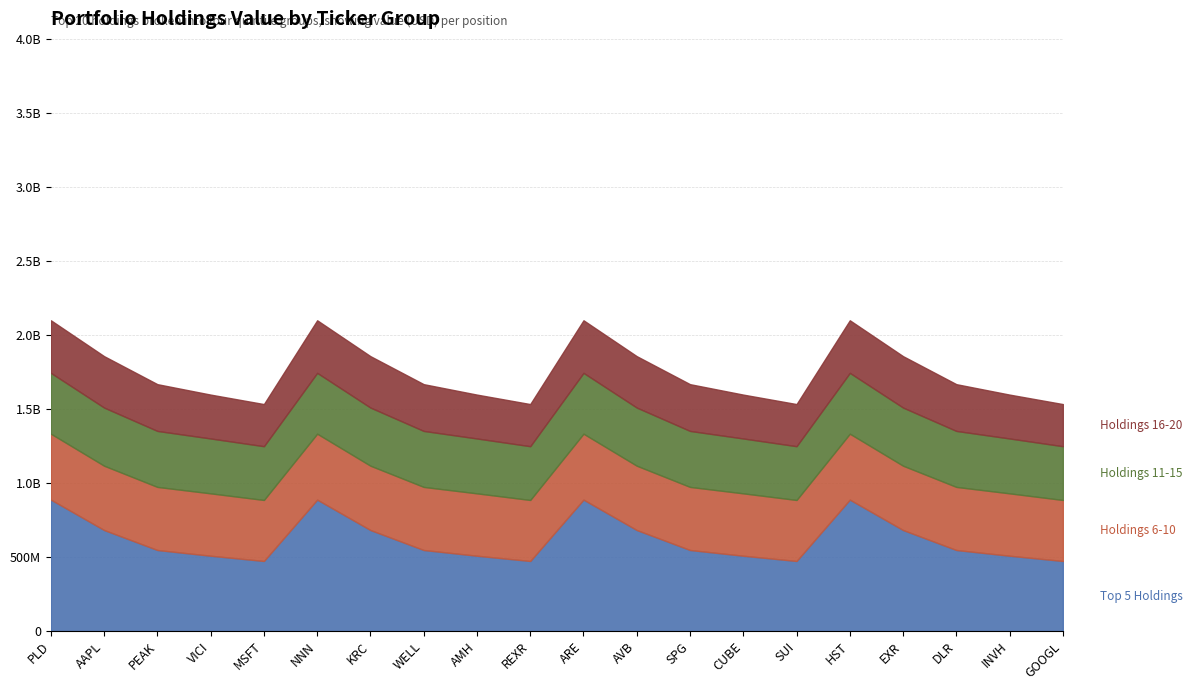

How many lines are shown in the chart?

4